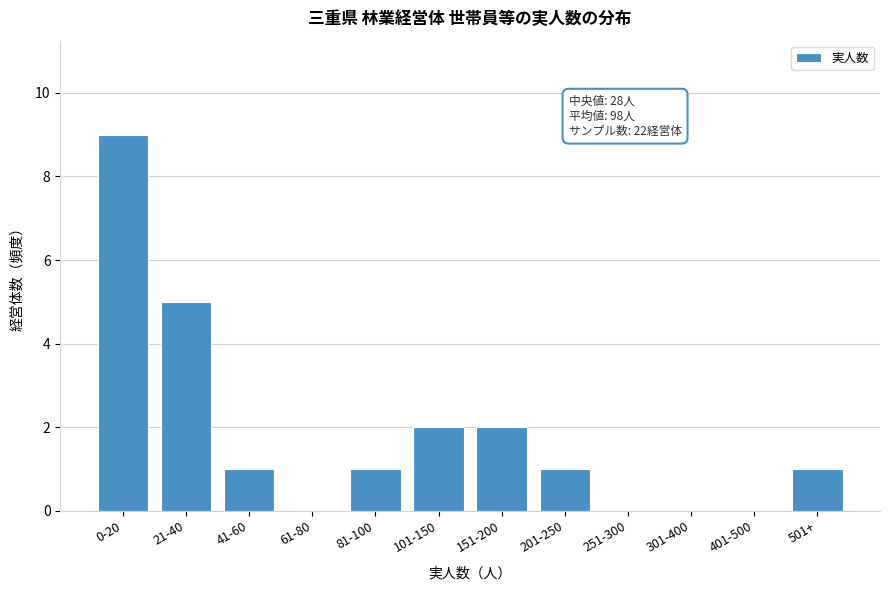

Reading left to right, what are all the values shown in this chart?

0-20=9	21-40=5	41-60=1	61-80=0	81-100=1	101-150=2	151-200=2	201-250=1	251-300=0	301-400=0	401-500=0	501+=1